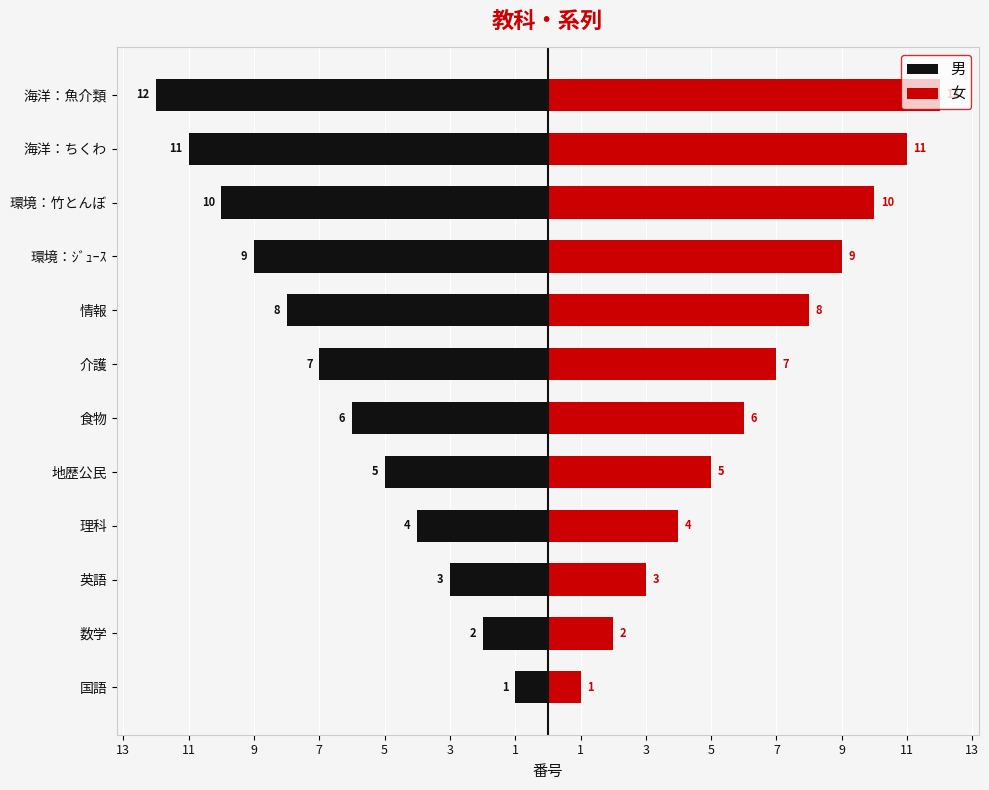

Which series has the largest total across all categories?

女